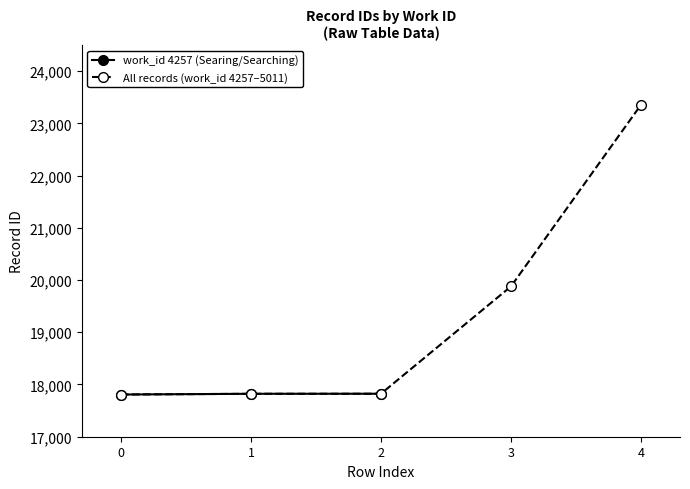

Read the value at 2, to the nearest 10.

17820